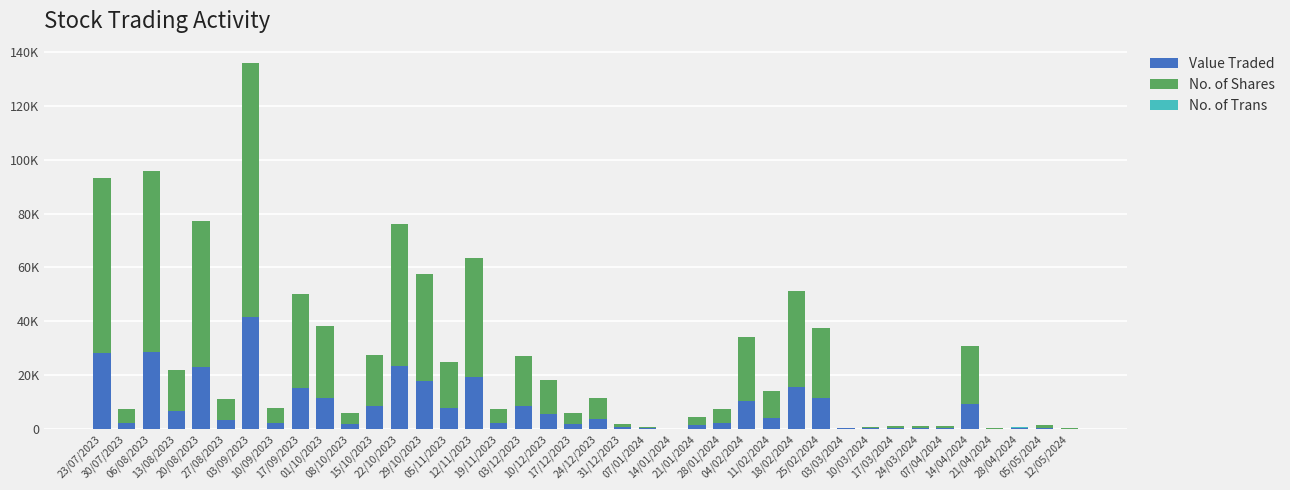

Are the bars grouped side by side (vs. stacked)?

No